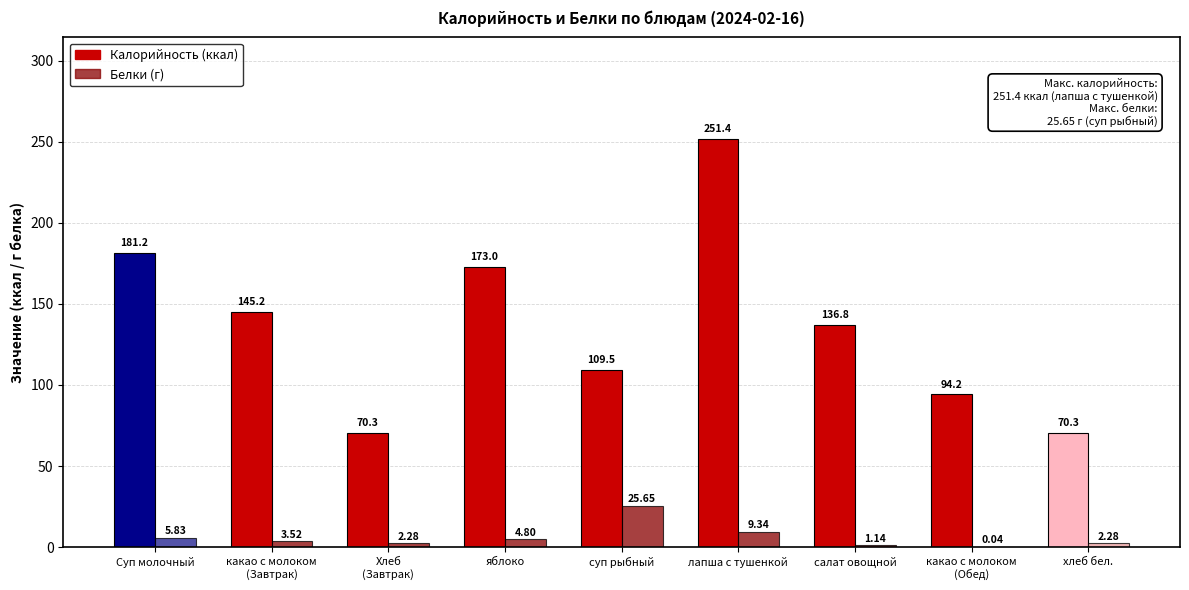

The value of Белки at хлеб бел. is 4.1. True or false?

False